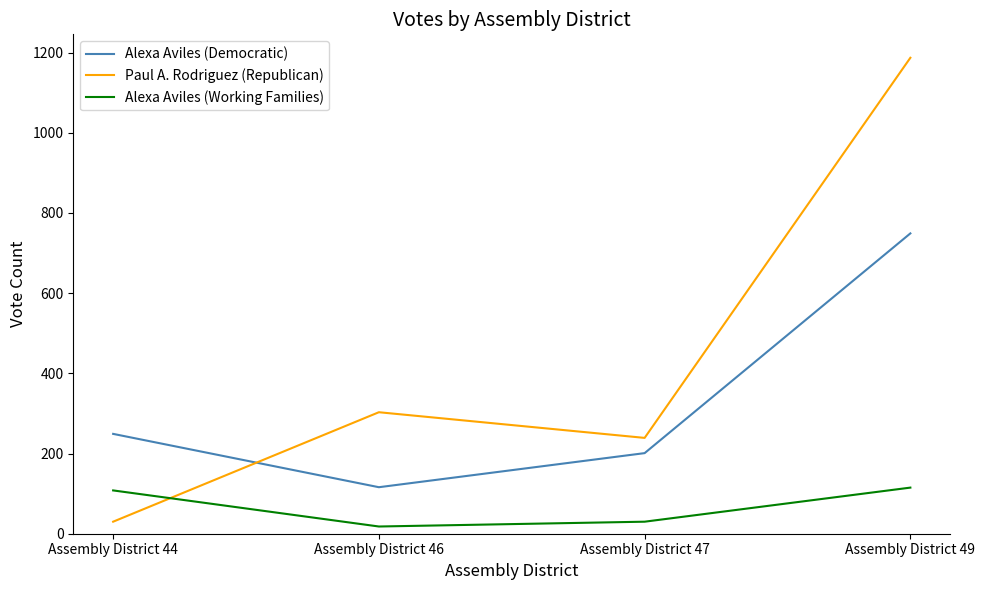

At which category does the chart reach its minimum across all series?

Assembly District 46